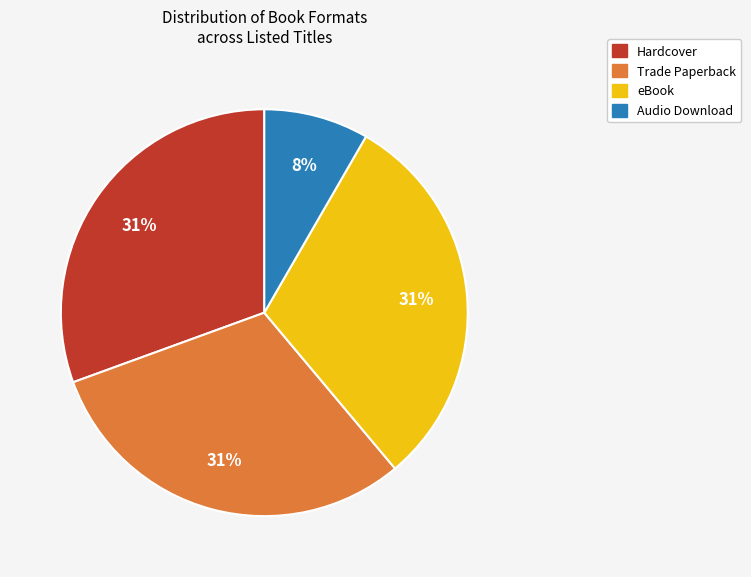

Does any single category account for the majority?

No